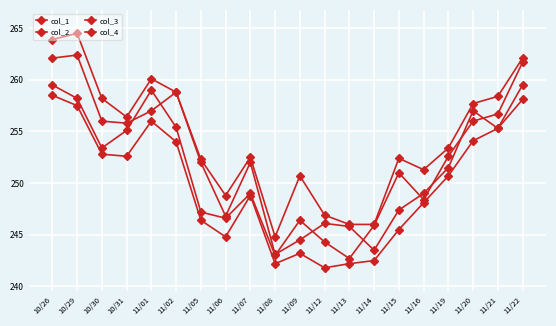

What is the approximate value of col_4 at 11/21?

256.7